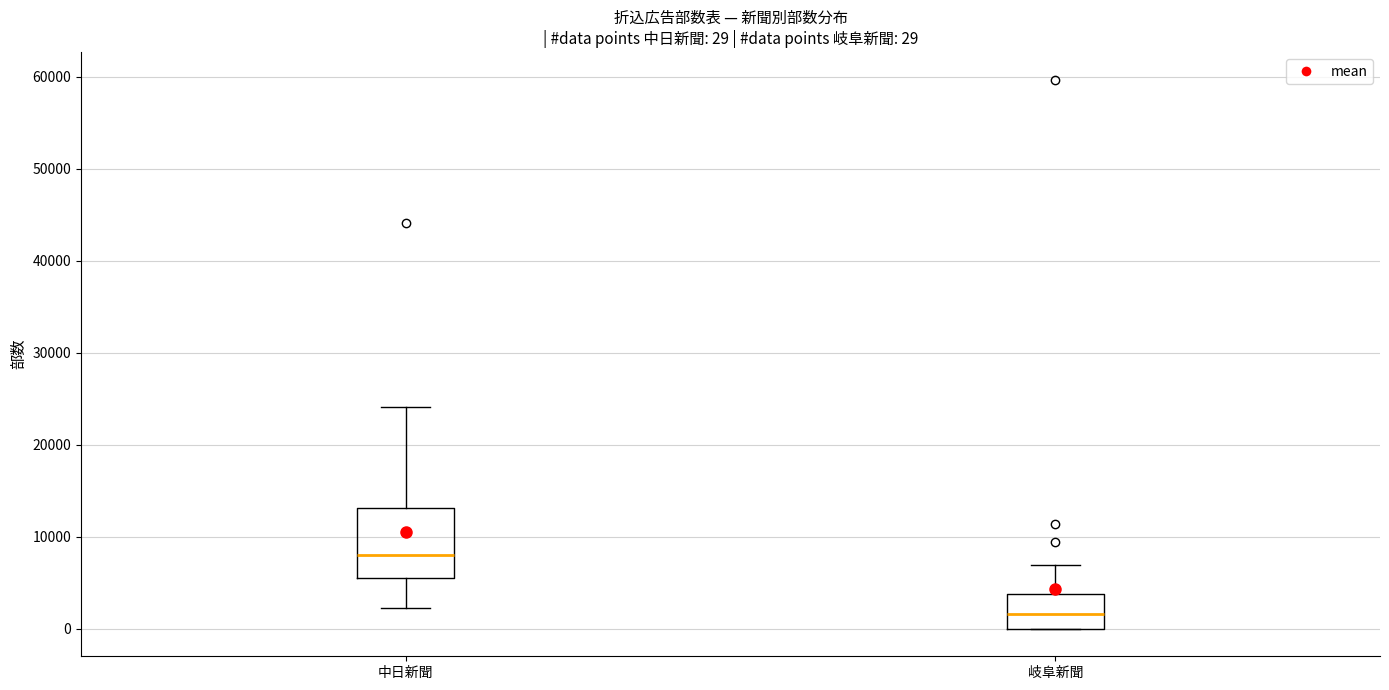

Which box is the tallest, from its lower edge to its upper edge?

中日新聞